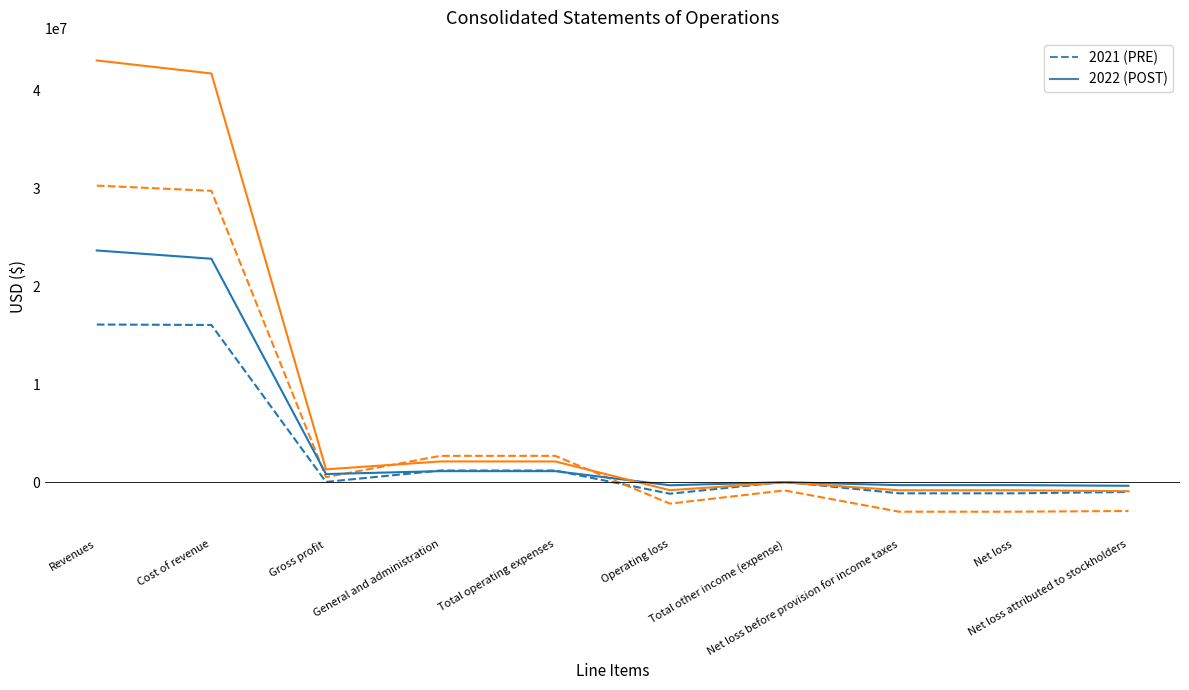

What is the greatest value displayed?

43119027